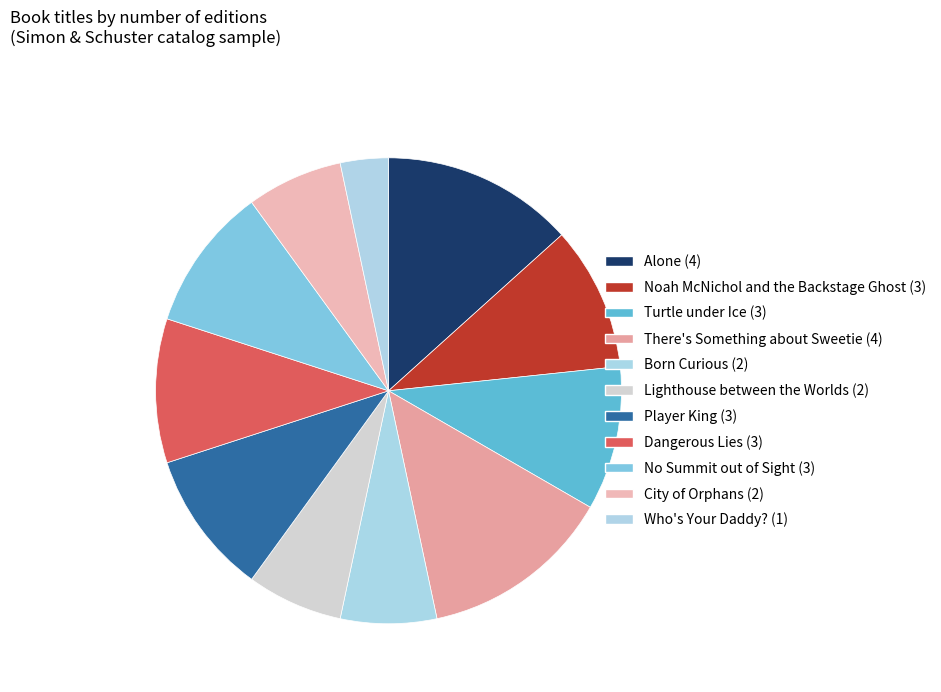

Which category has the smallest portion of the pie?

Who's Your Daddy?